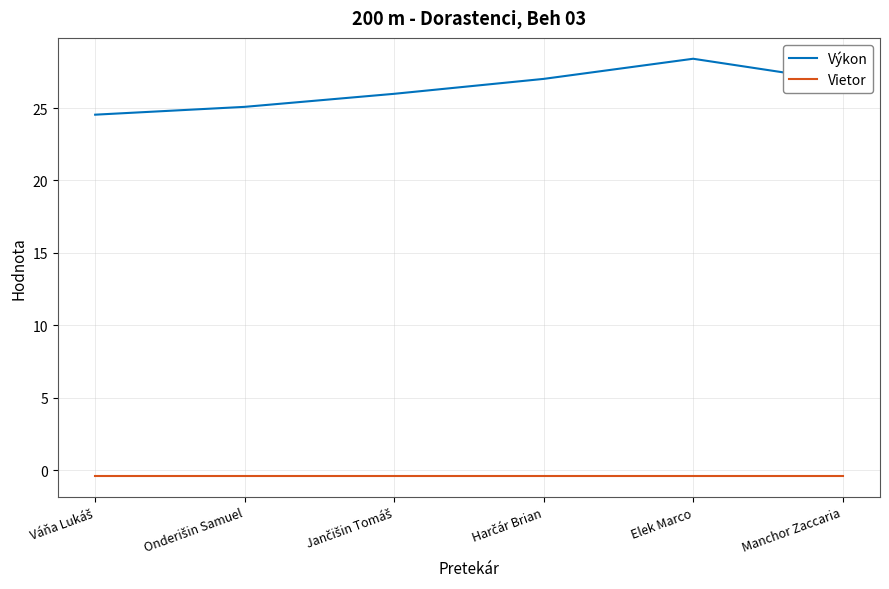

What are all the series names shown in the legend?

Výkon, Vietor